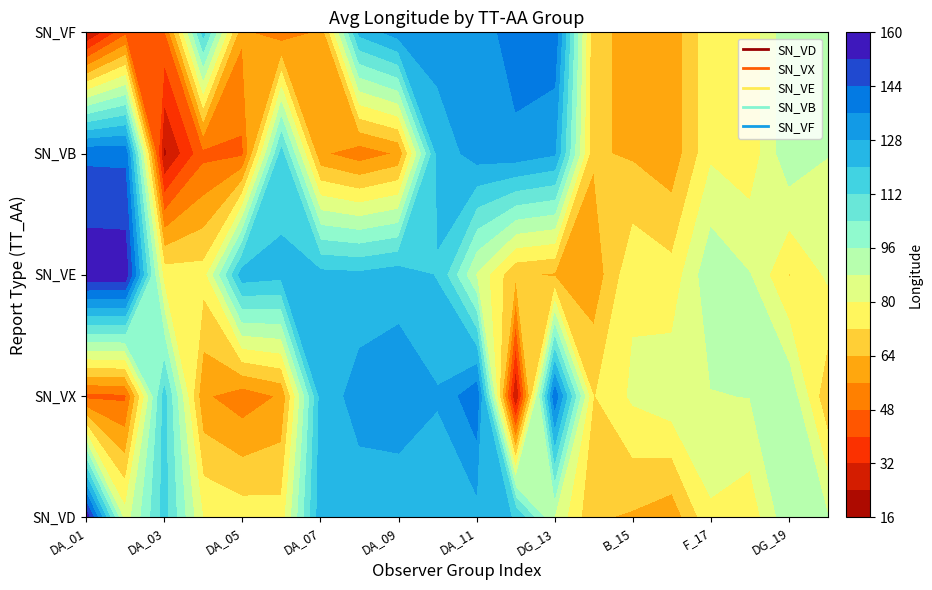

What is the sum of all SN_VE values?

1965.2